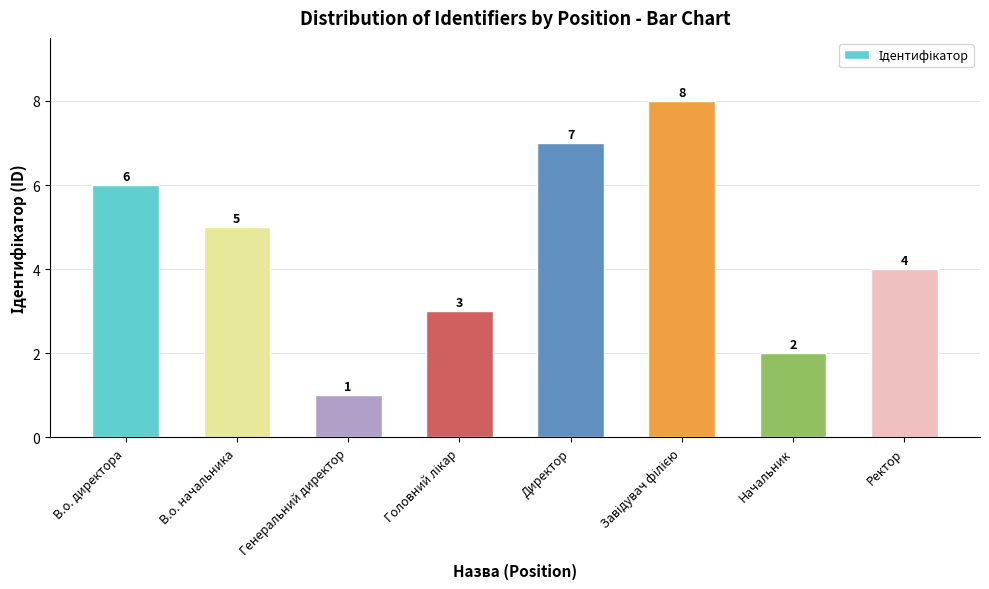

Reading right to left, what are all the values shown in this chart?

4	2	8	7	3	1	5	6